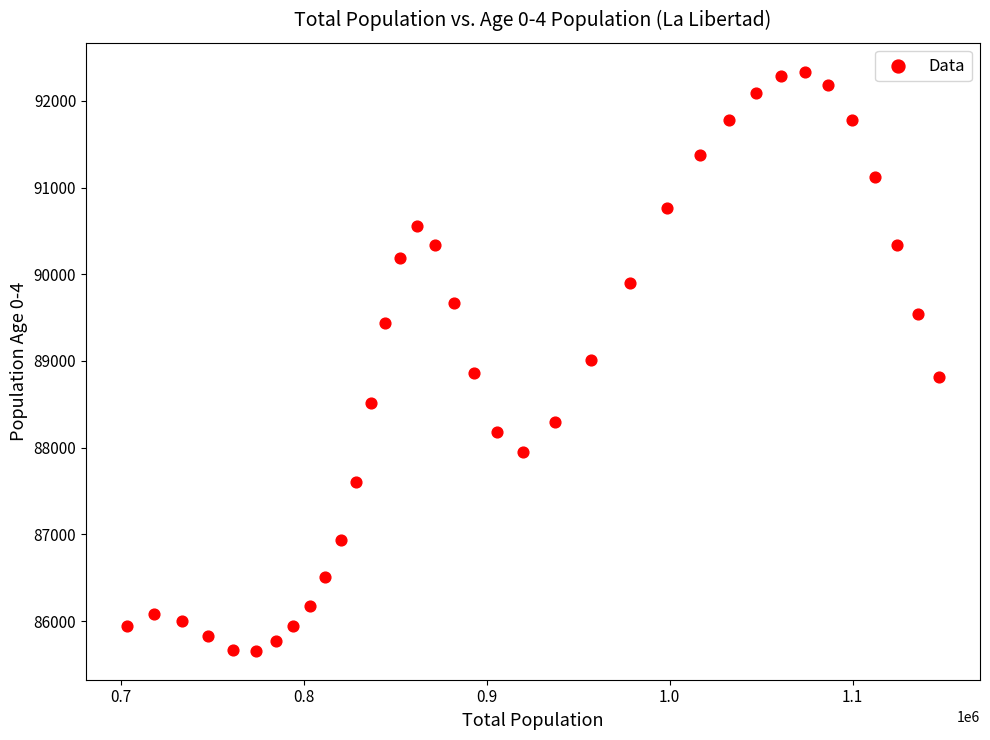

What is the range of X values (max minus min)?

444204